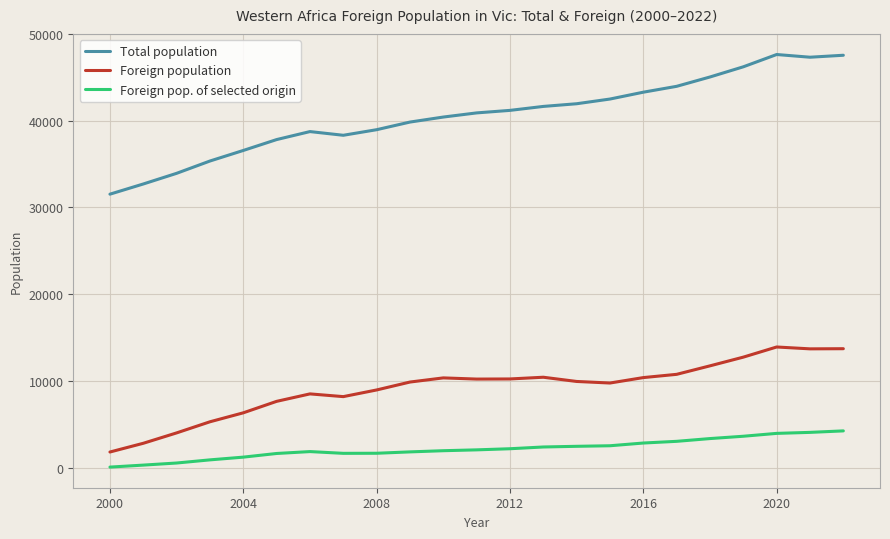

Which series has the largest total across all categories?

Total population